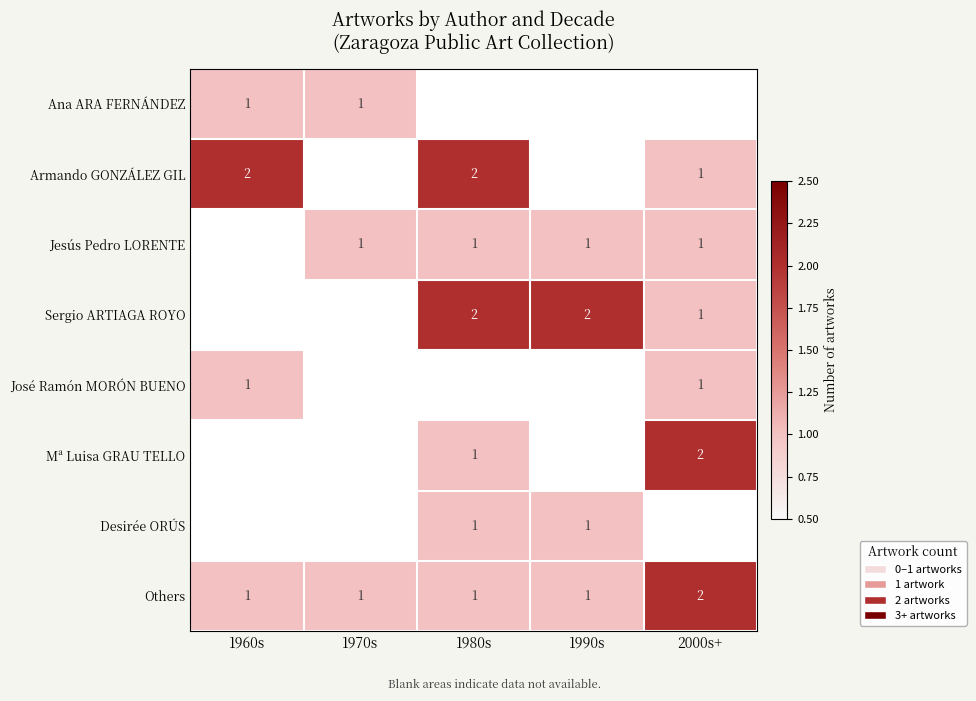

Count the number of categories in the chart.

5